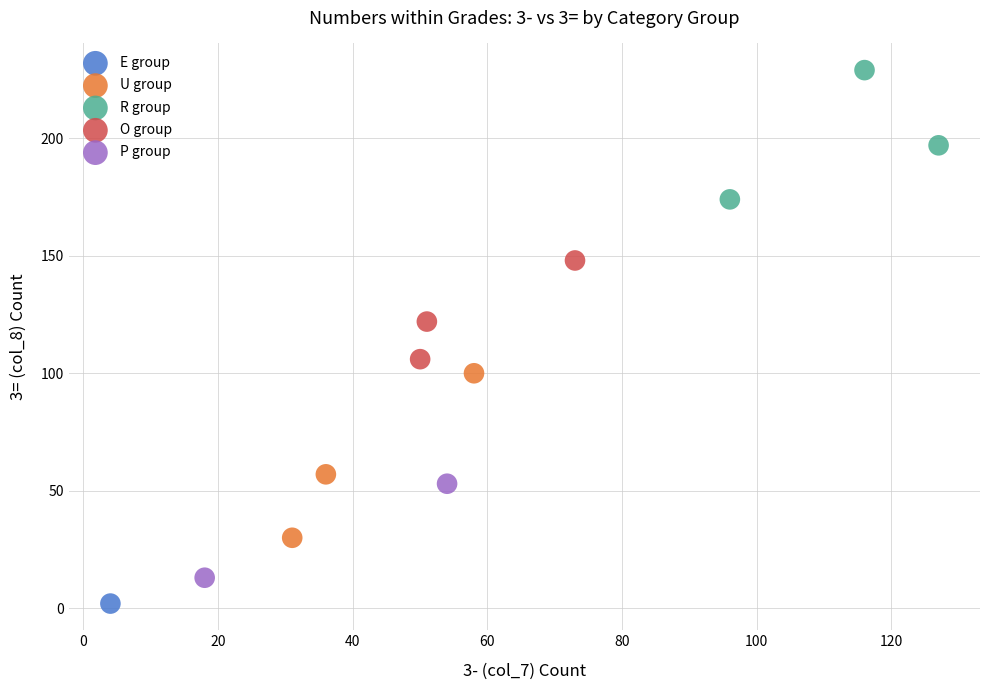

What are all the series names shown in the legend?

E group, U group, R group, O group, P group